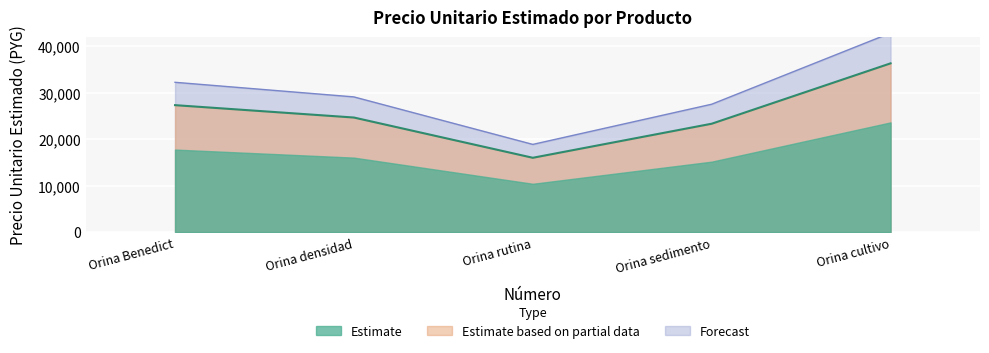

Is it true that the value at Orina Benedict is 16858.2?

False